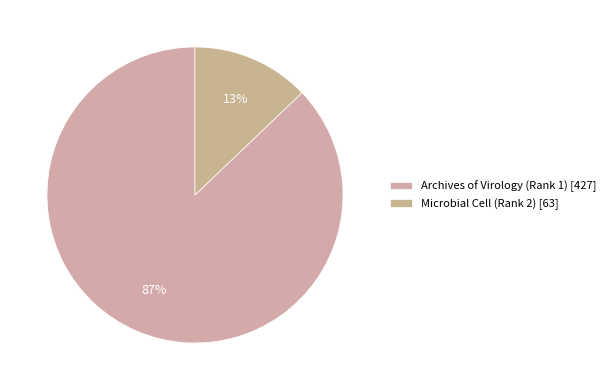

To the nearest percent, what percentage of the pie is Archives of Virology (Rank 1)?

87%